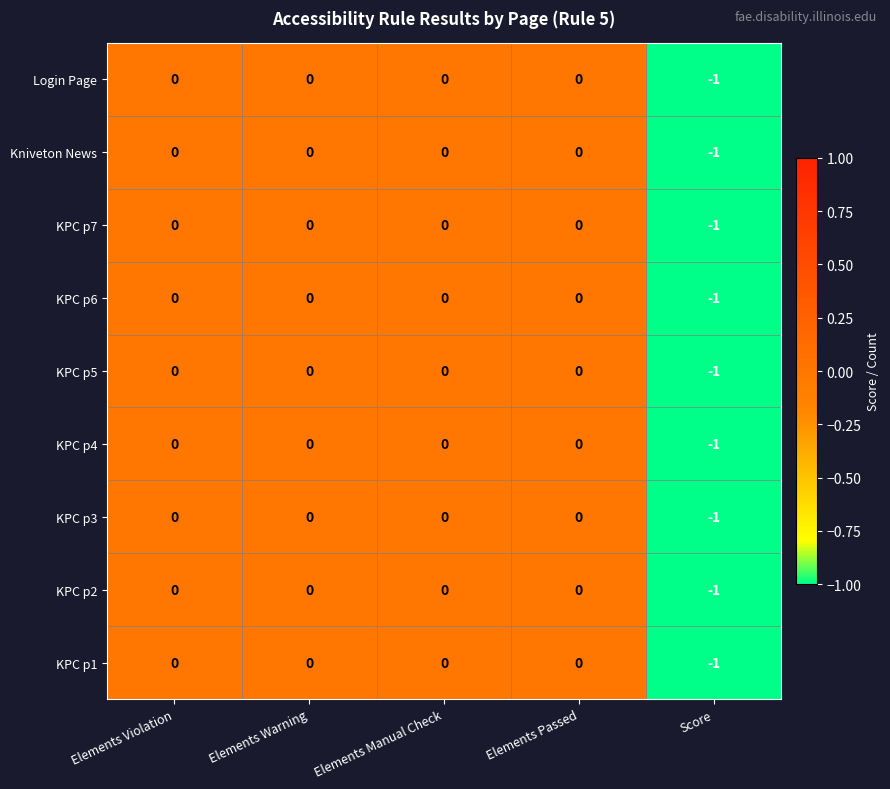

The value of KPC p4 at Elements Violation is 1. True or false?

False